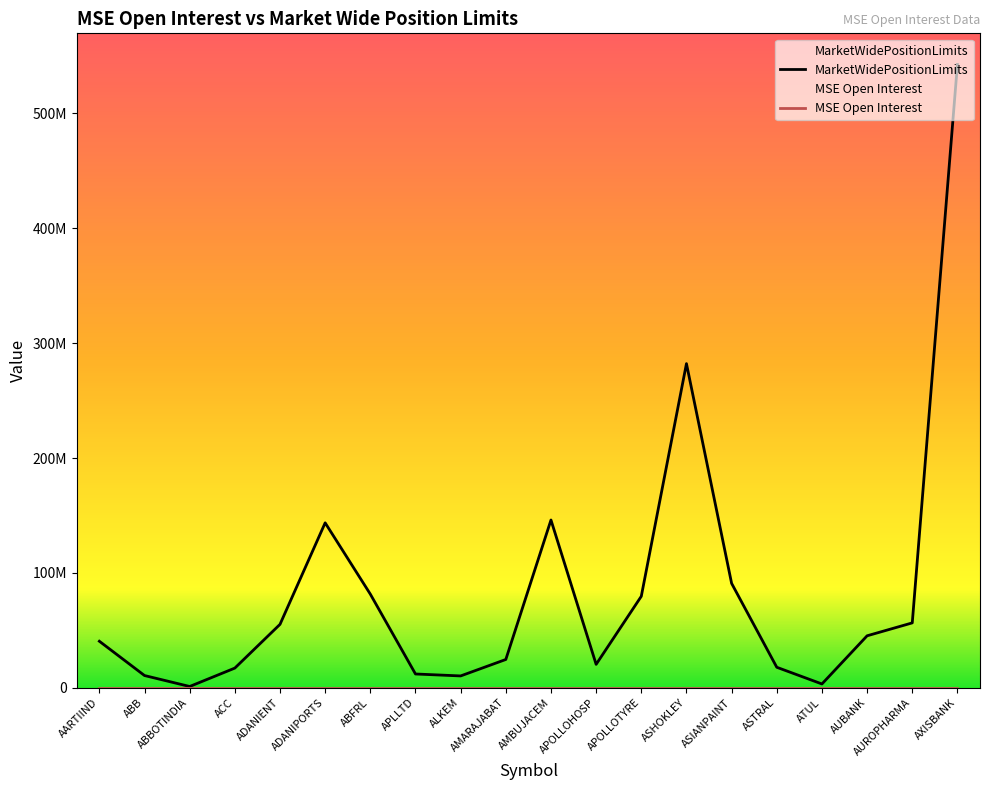

How many lines are shown in the chart?

1